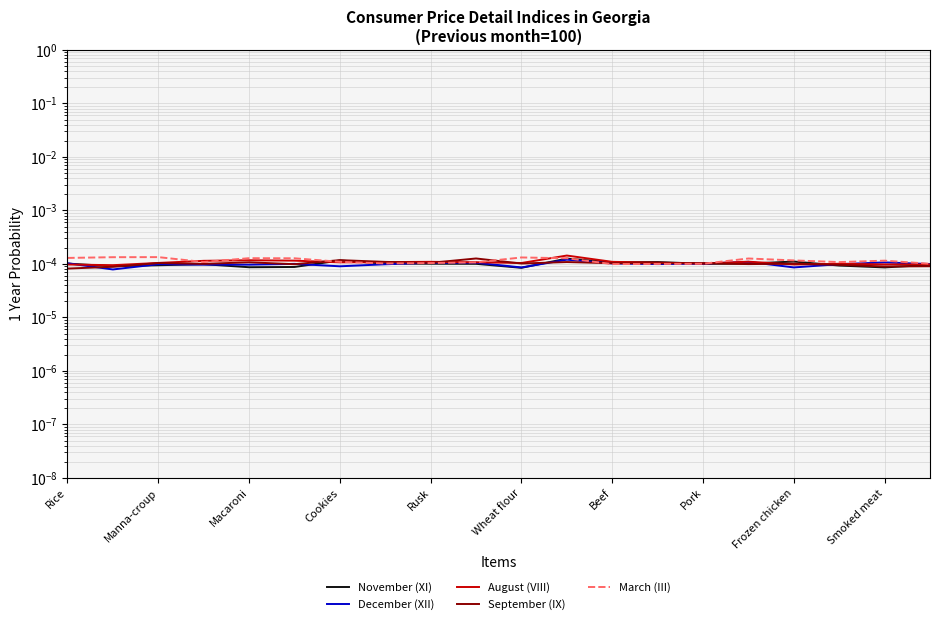

Where is the first local minimum for August (VIII)?

Manna-croup